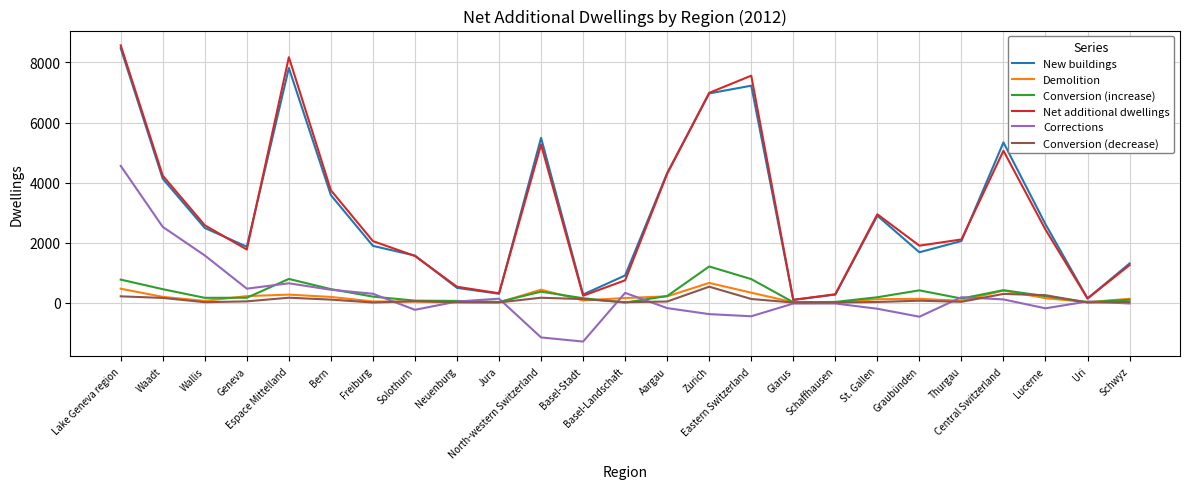

What position from the left is Espace Mittelland?

5